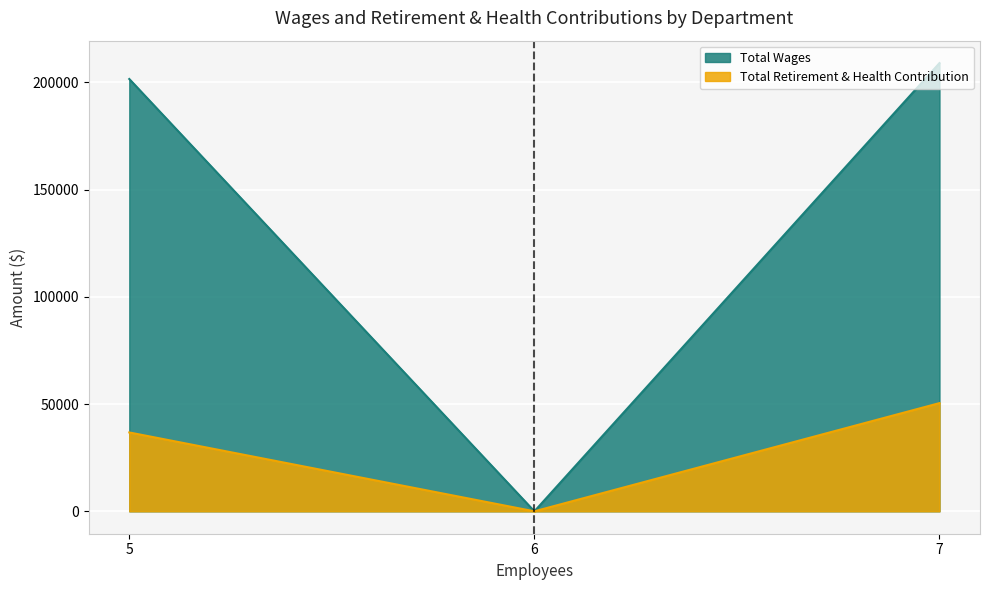

Rank the series at Transmission and Distribution from lowest to highest value.

Total Retirement & Health Contribution, Total Wages